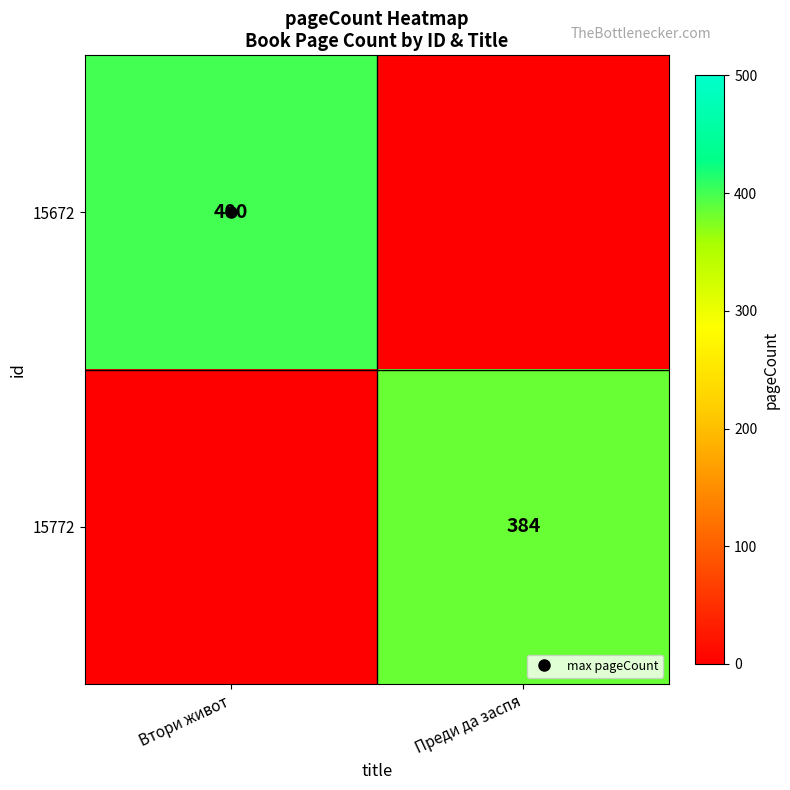

Which category has the highest value in the 15672 series?

Втори живот